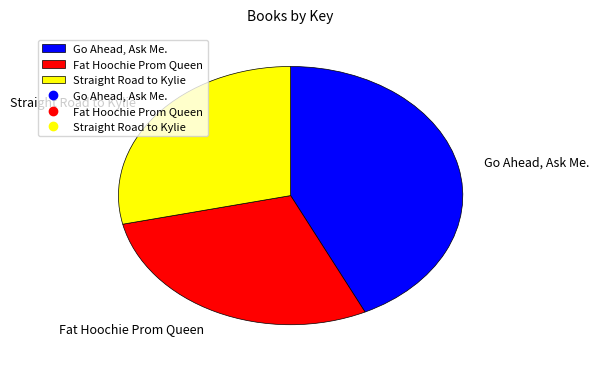

How many segments does this pie chart have?

3